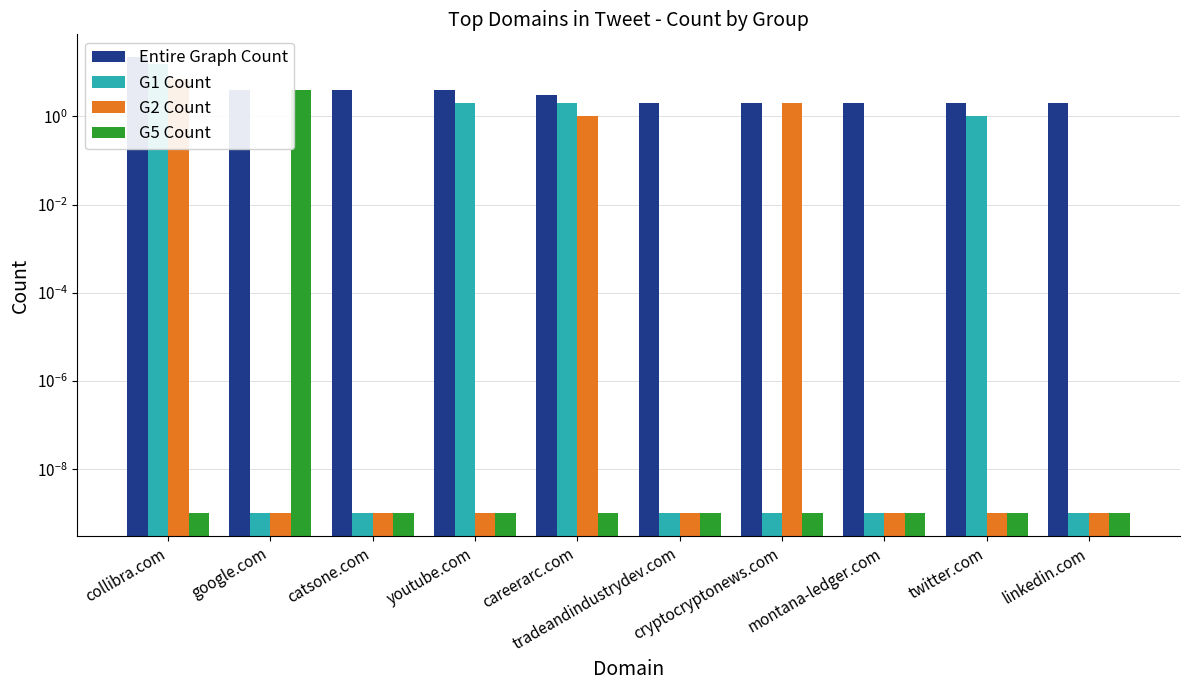

What is the difference between the maximum and minimum values in the G5 Count series?

4.0